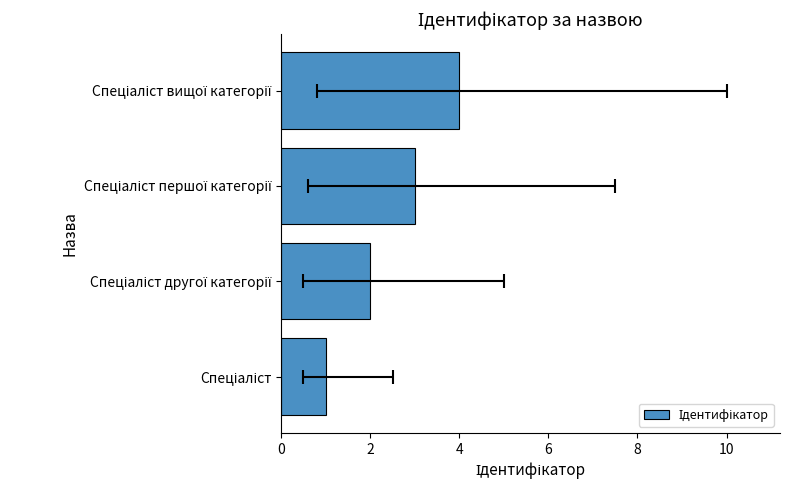

How many data points are less than 3?

2